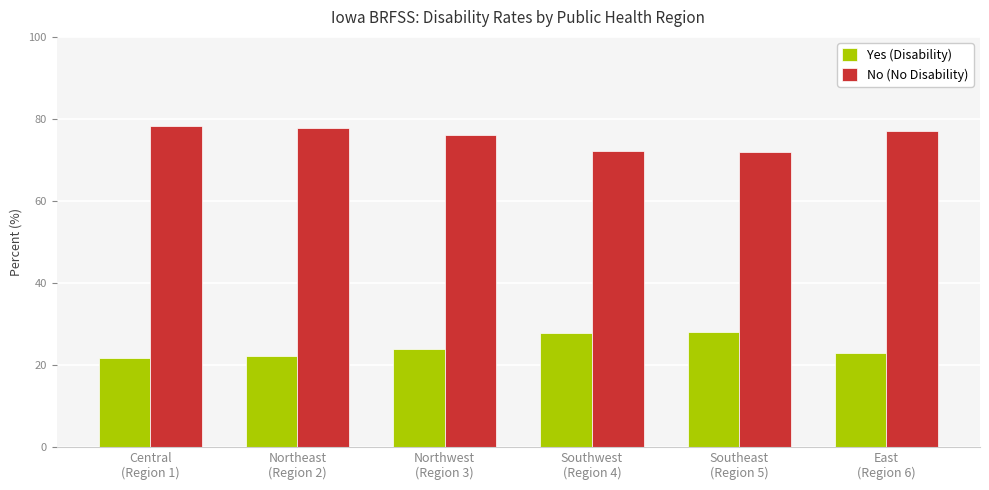

What is the label of the 1st bar from the right?

East
(Region 6)